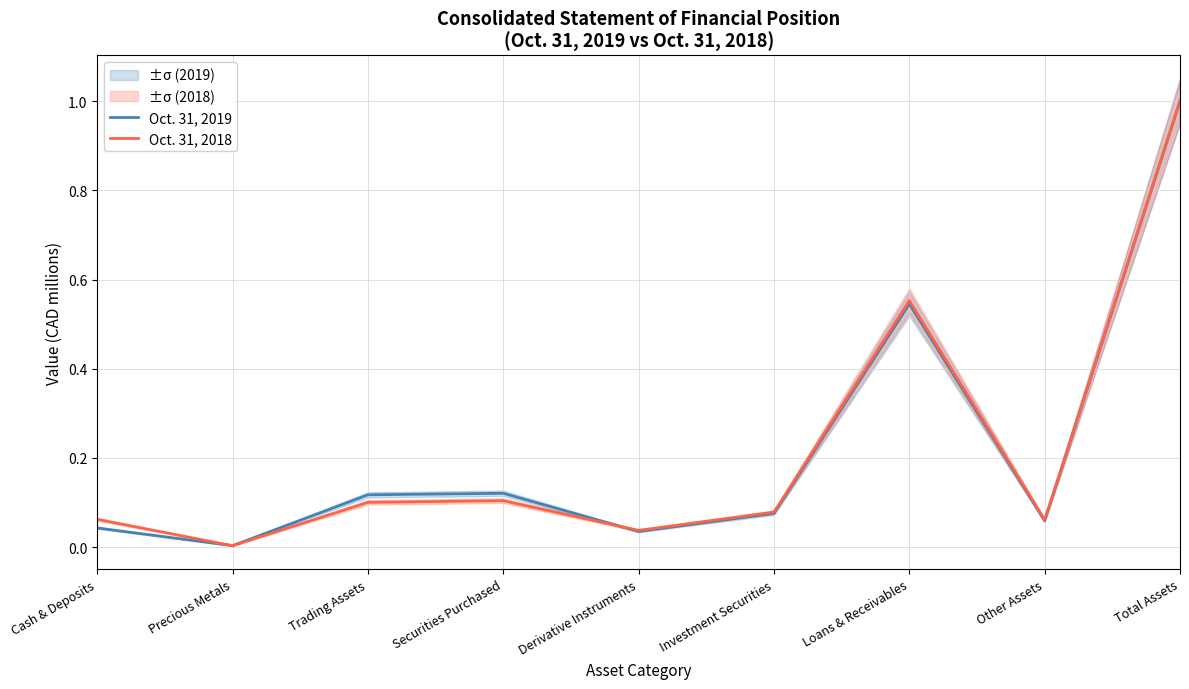

In Oct. 31, 2018, how many points are higher than both neighbors (excluding endpoints)?

2